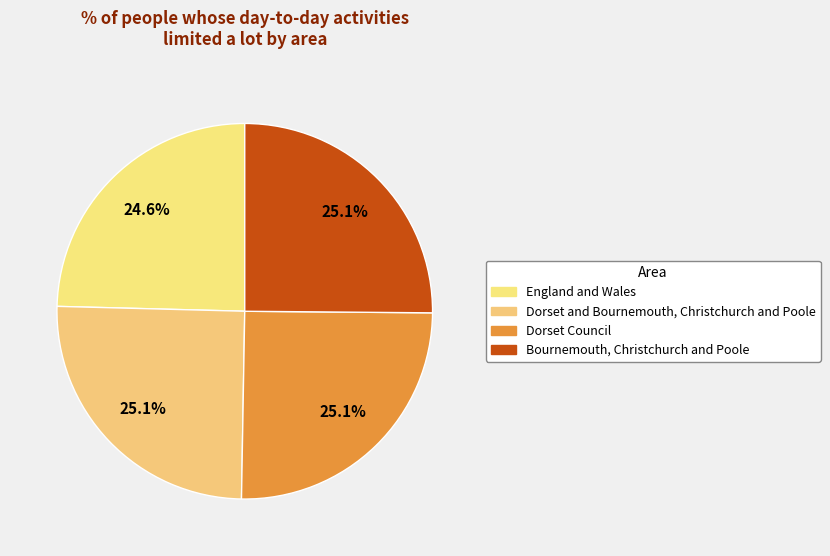

Which has a higher value, Dorset and Bournemouth, Christchurch and Poole or England and Wales?

Dorset and Bournemouth, Christchurch and Poole